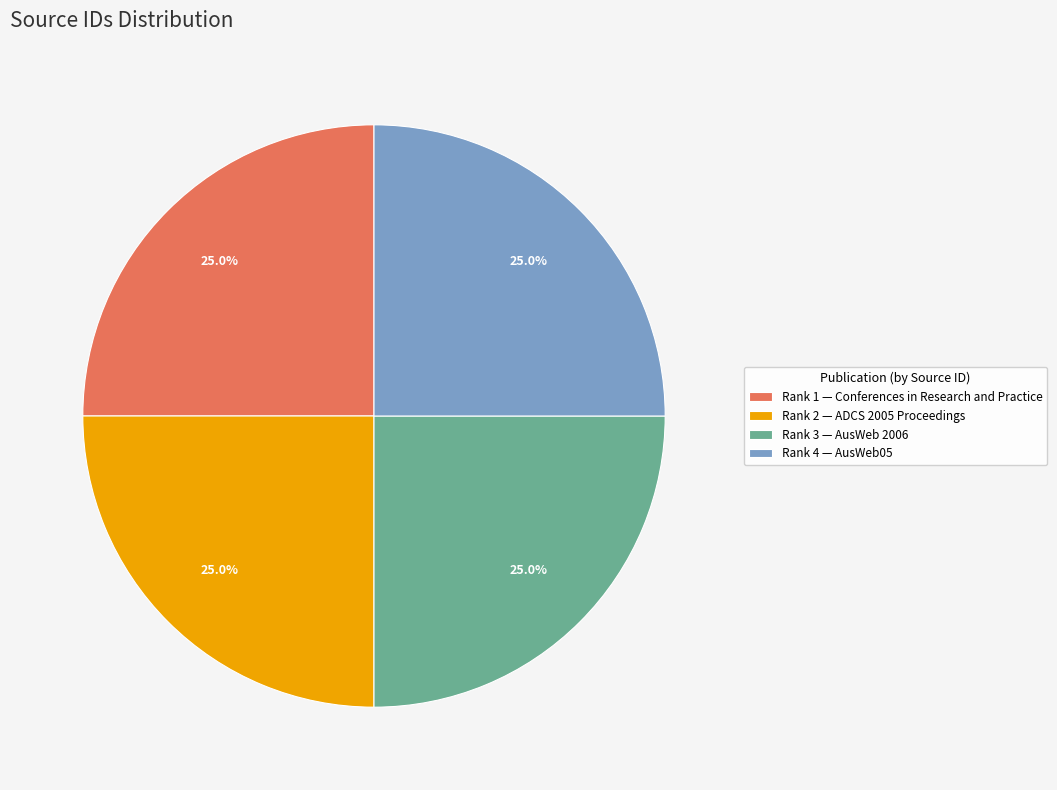

Is there a majority slice in this chart?

No